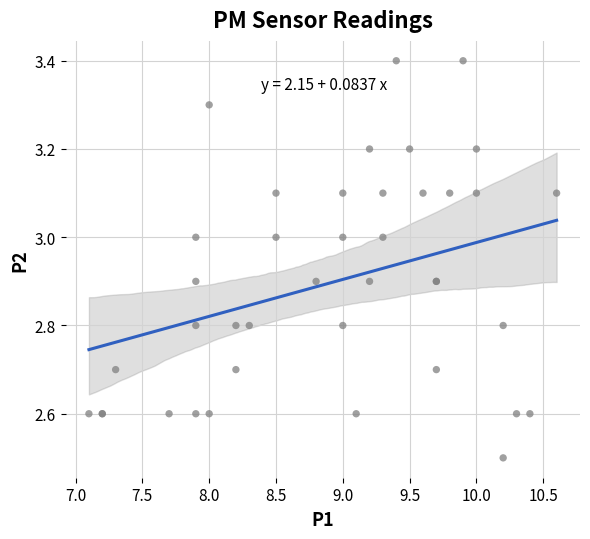

What Y value in the scatter plot is closest to 2?

2.5